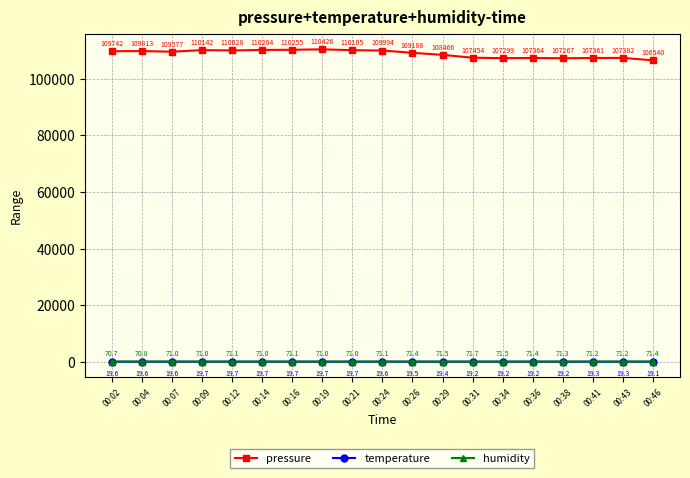

Which series changed the most between 00:02 and 00:12?

pressure